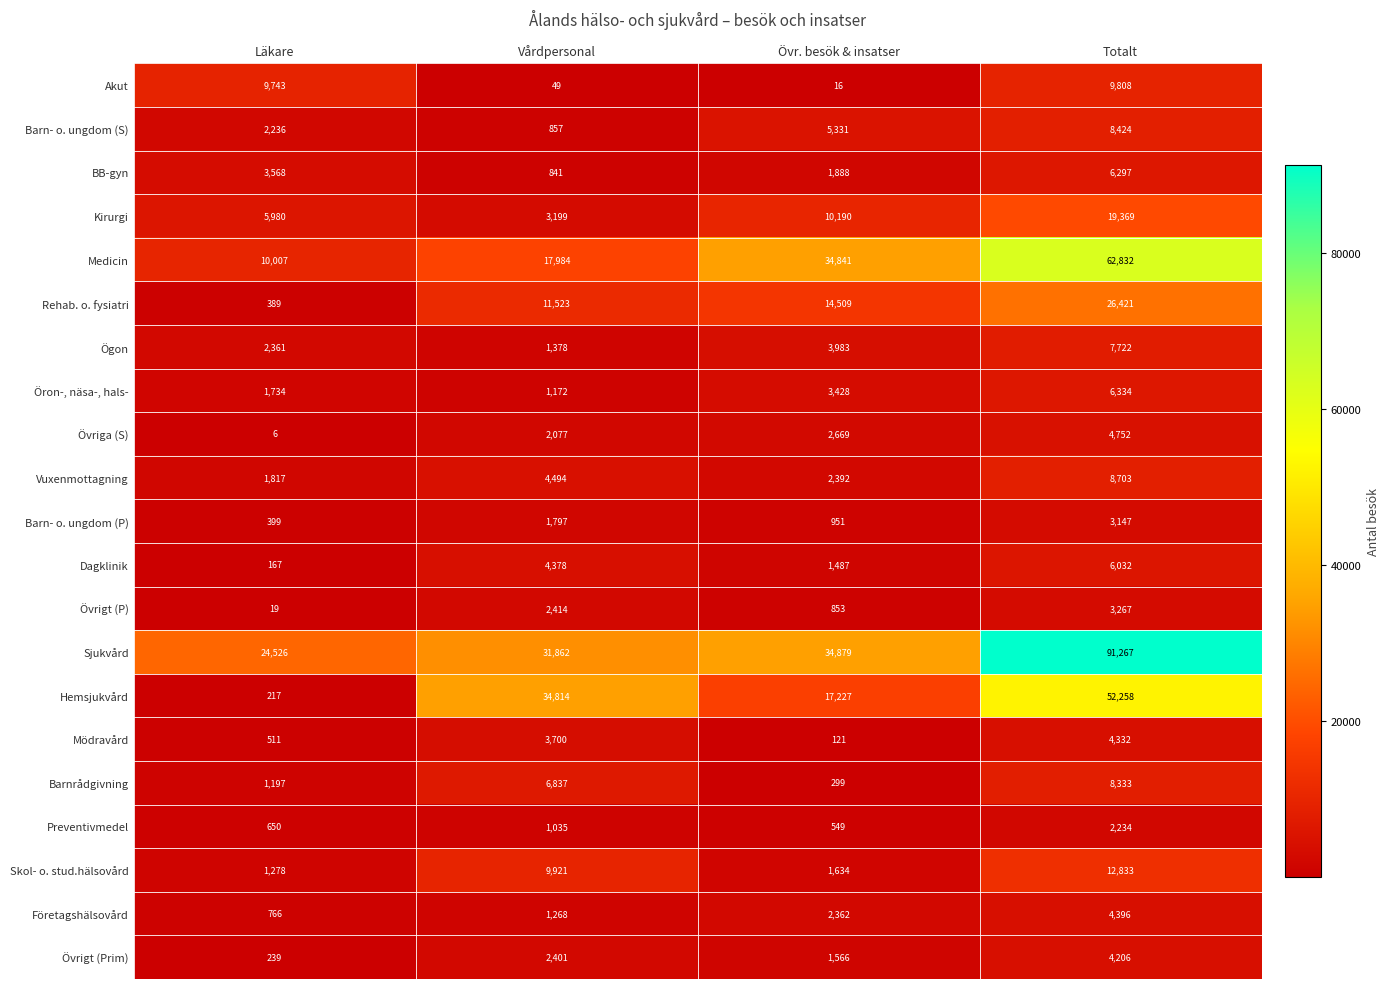

At which label is Övrigt (P) closest to 1643?

Vårdpersonal